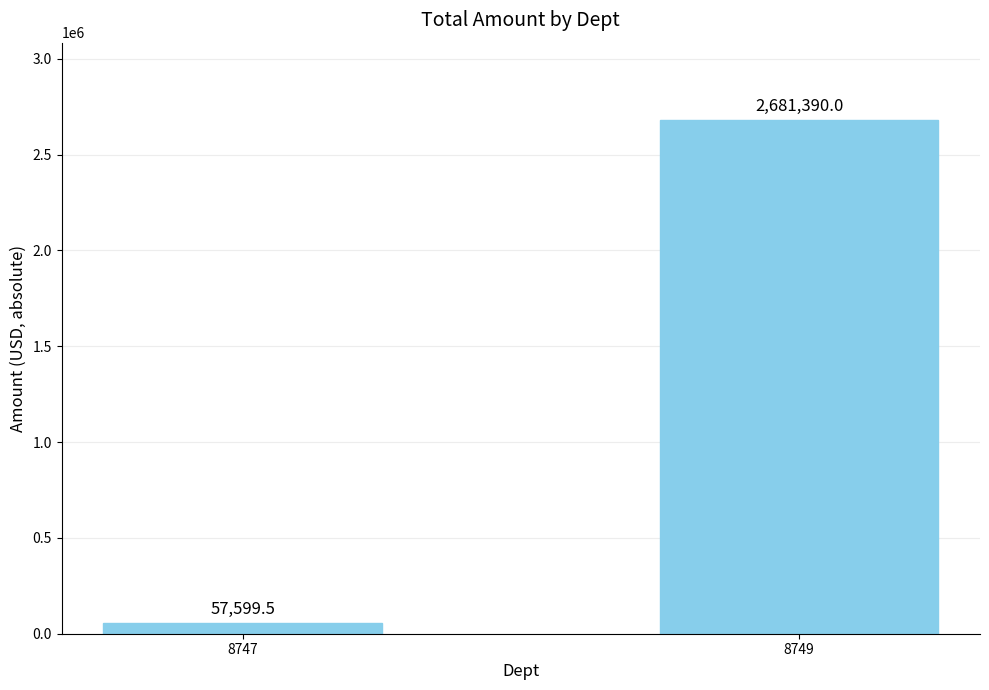

The value at 8749 is 2681390.0. True or false?

True